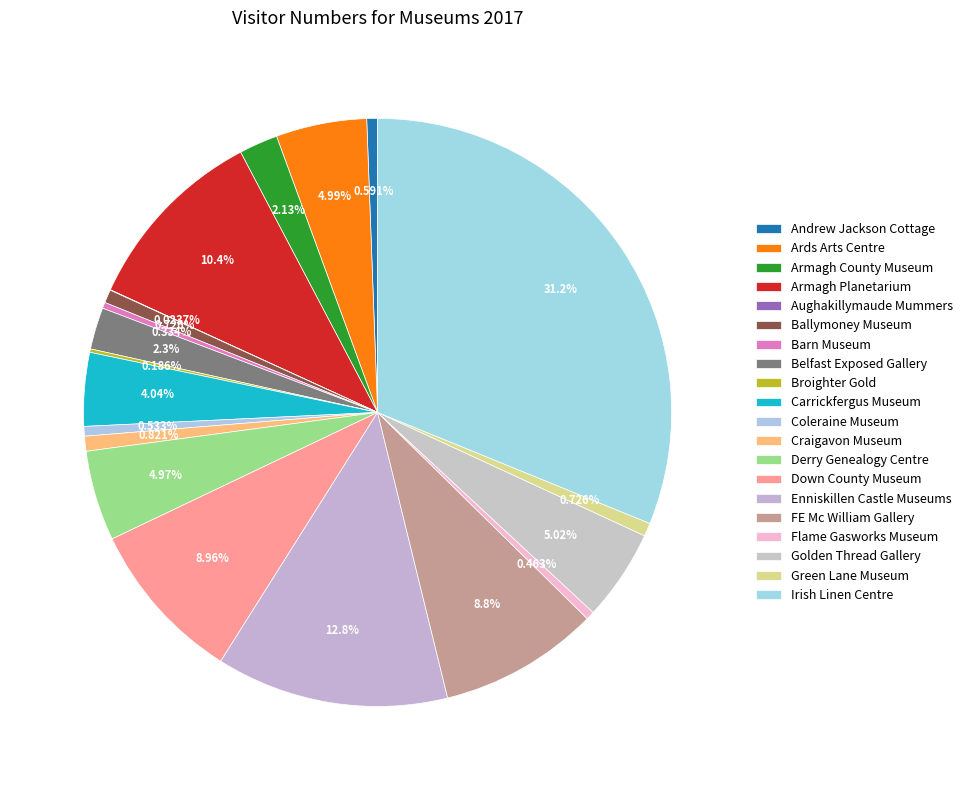

True or false: Aughakillymaude Mummers accounts for 7% of the total.

False